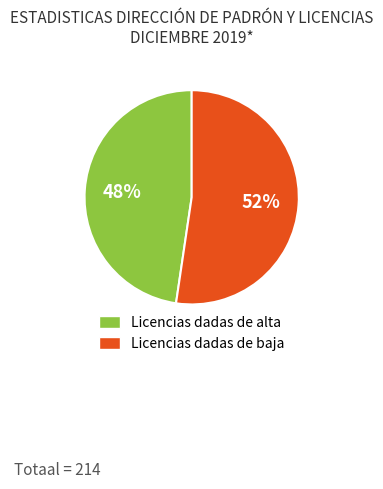

Which slice represents more than half of the pie?

Licencias dadas de baja